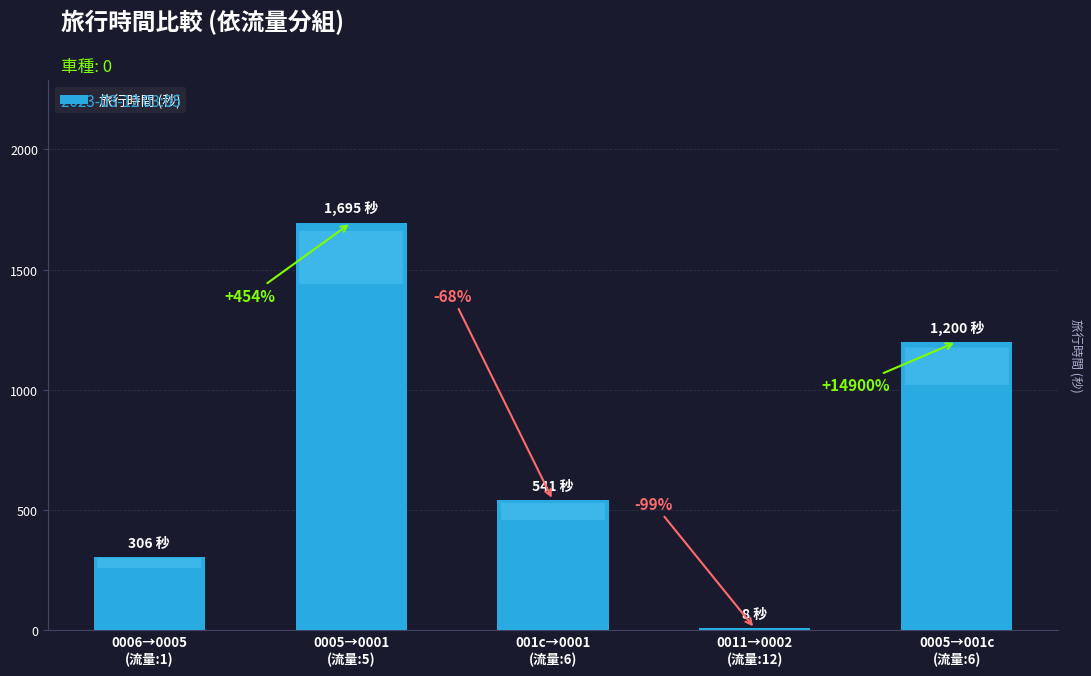

Approximately how many times larger is the value at 001c→0001
(流量:6) compared to 0006→0005
(流量:1)?

1.8